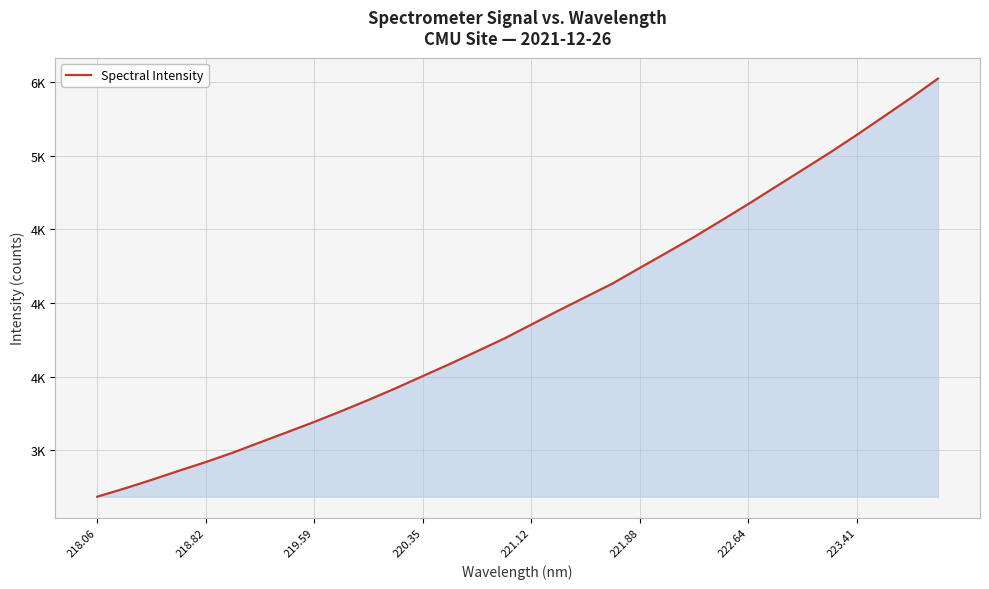

Does the chart have visible grid lines?

Yes